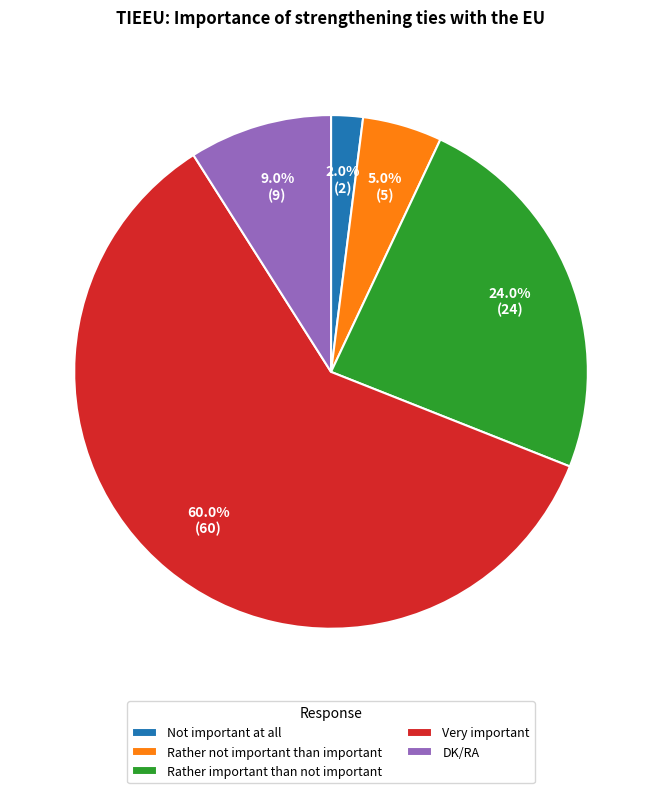

To the nearest percent, what is the difference between the Rather not important than important and DK/RA slice percentages?

4%